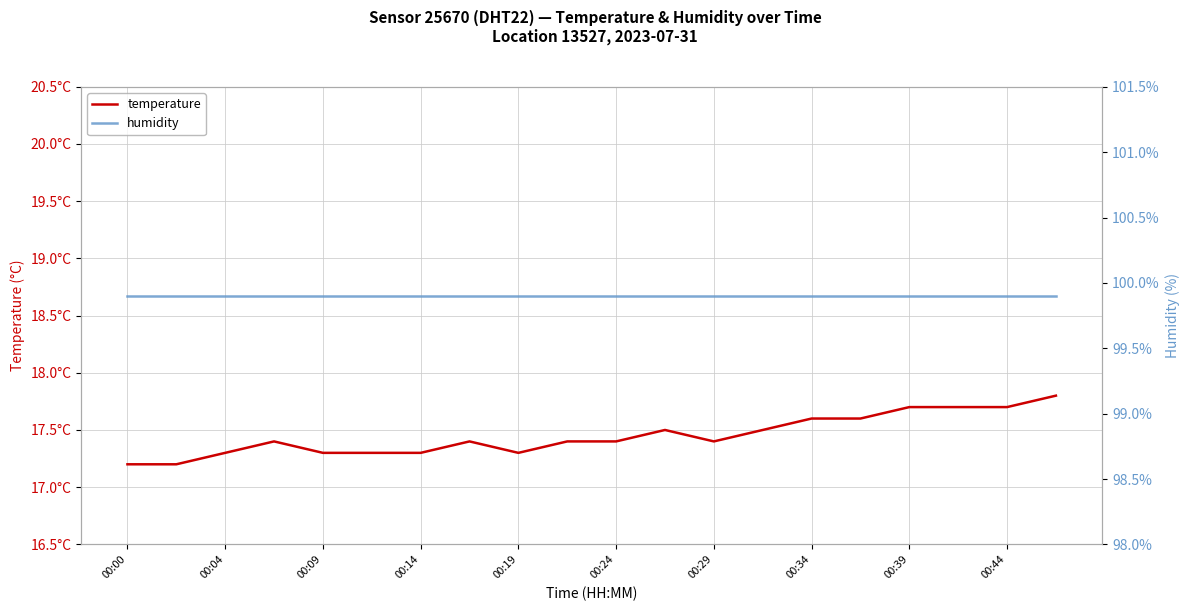

Rank the categories by humidity value from lowest to highest.

00:00, 00:04, 00:09, 00:14, 00:19, 00:24, 00:29, 00:34, 00:39, 00:44, 10, 11, 12, 13, 14, 15, 16, 17, 18, 19